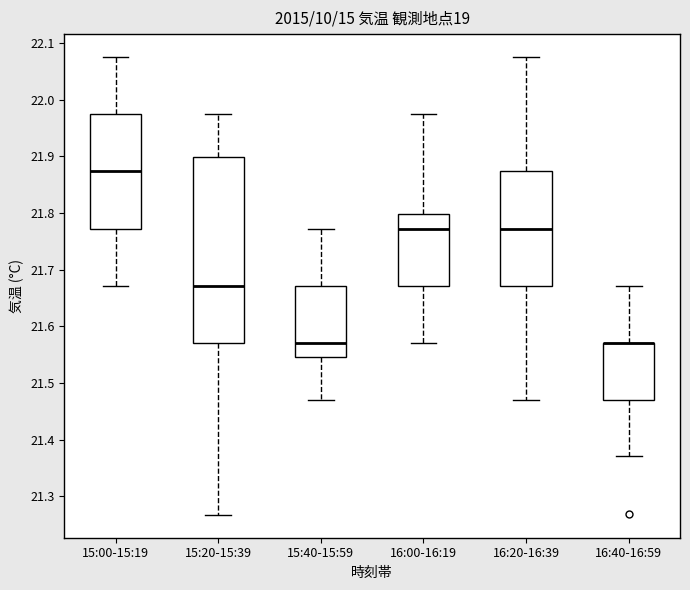

Comparing the boxes themselves (not the whiskers), which one is the tallest?

15:20-15:39